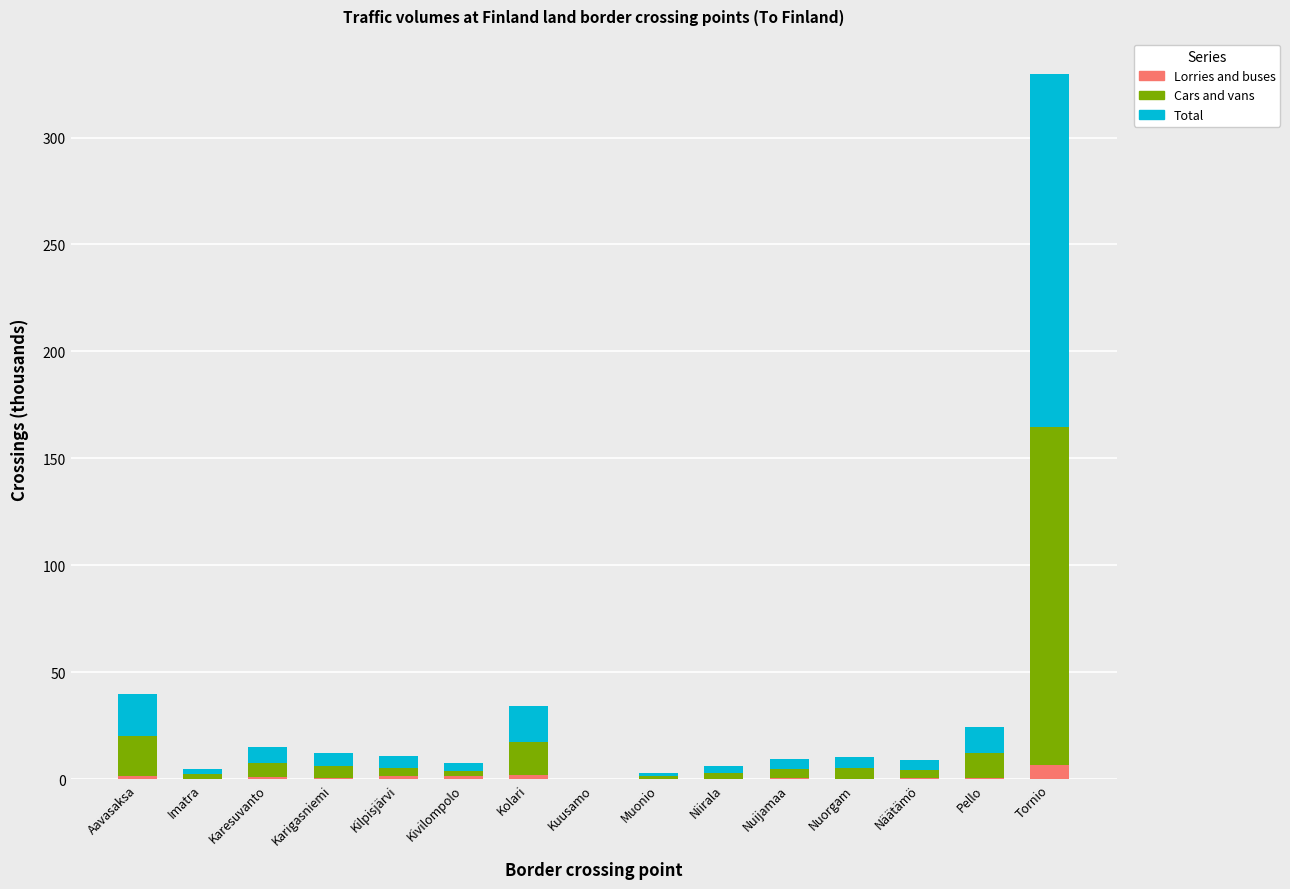

At which category is the sum across all series the highest?

Tornio